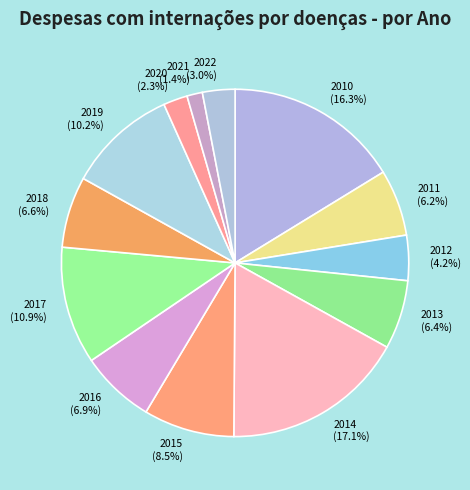

Is it true that 2010 is 16% of the pie?

True